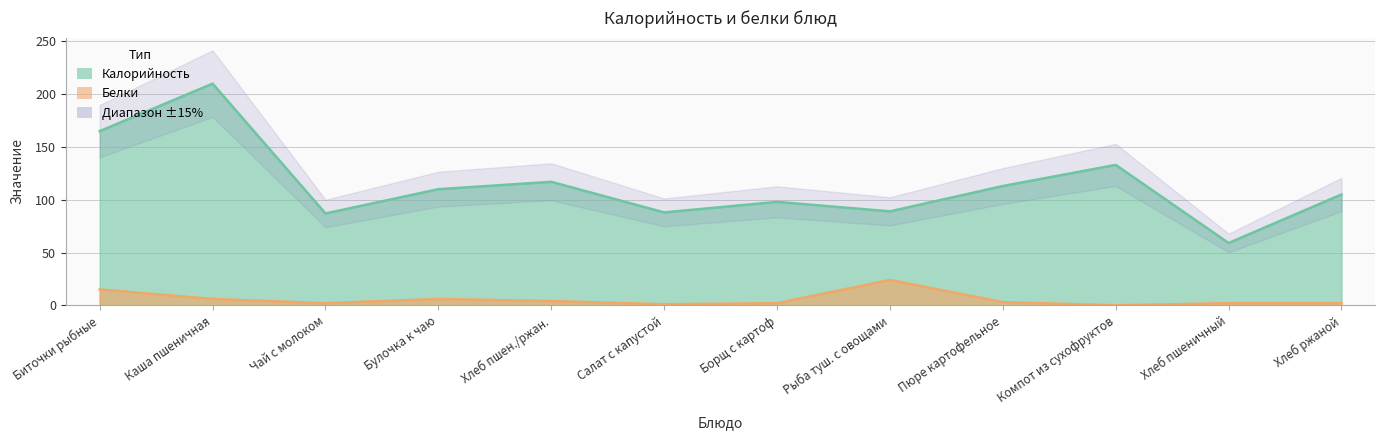

In Калорийность, how many points are lower than both neighbors (excluding endpoints)?

4